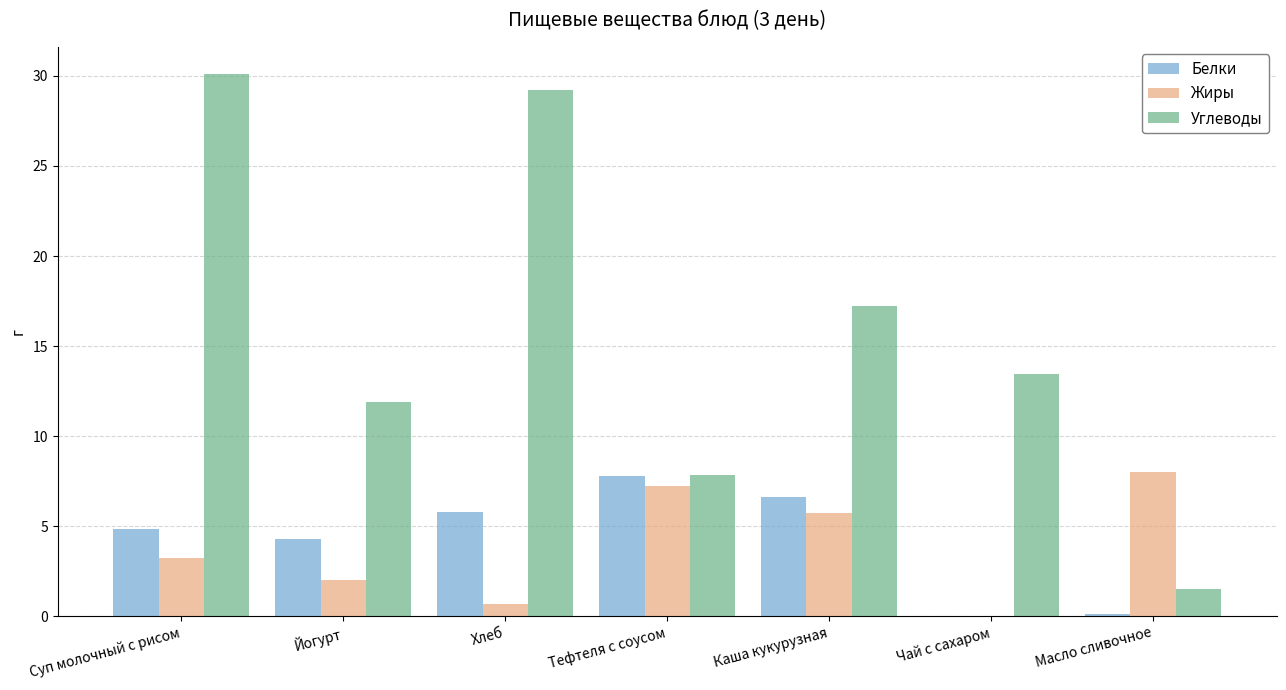

What is the maximum value for Углеводы?

30.1